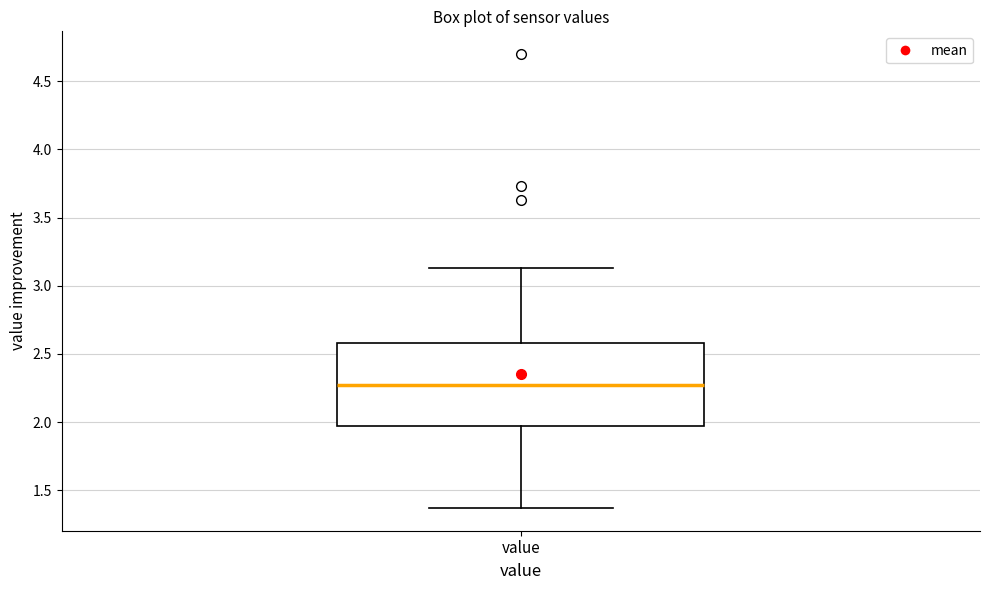

Where is the upper edge of the box for value on the y-axis? The values are not printed on the chart, so give them approximately, as read against the axis.

2.60